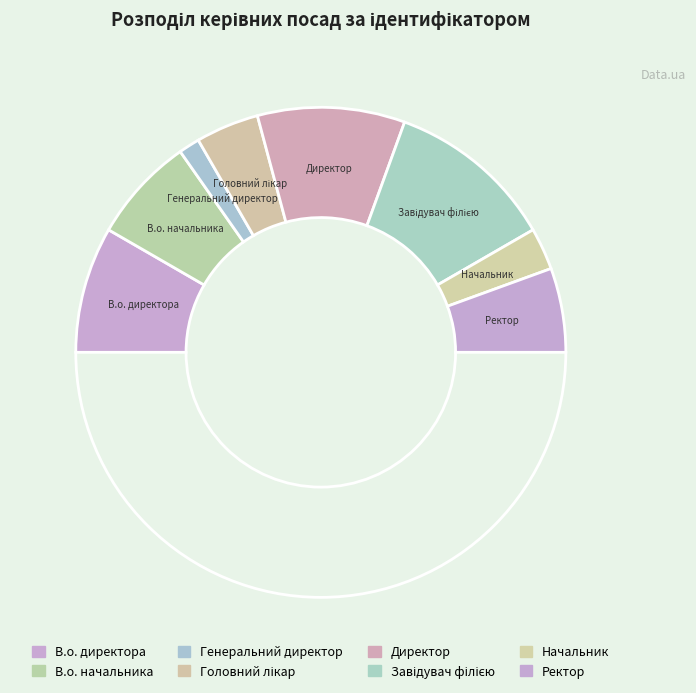

Does any single category account for the majority?

No